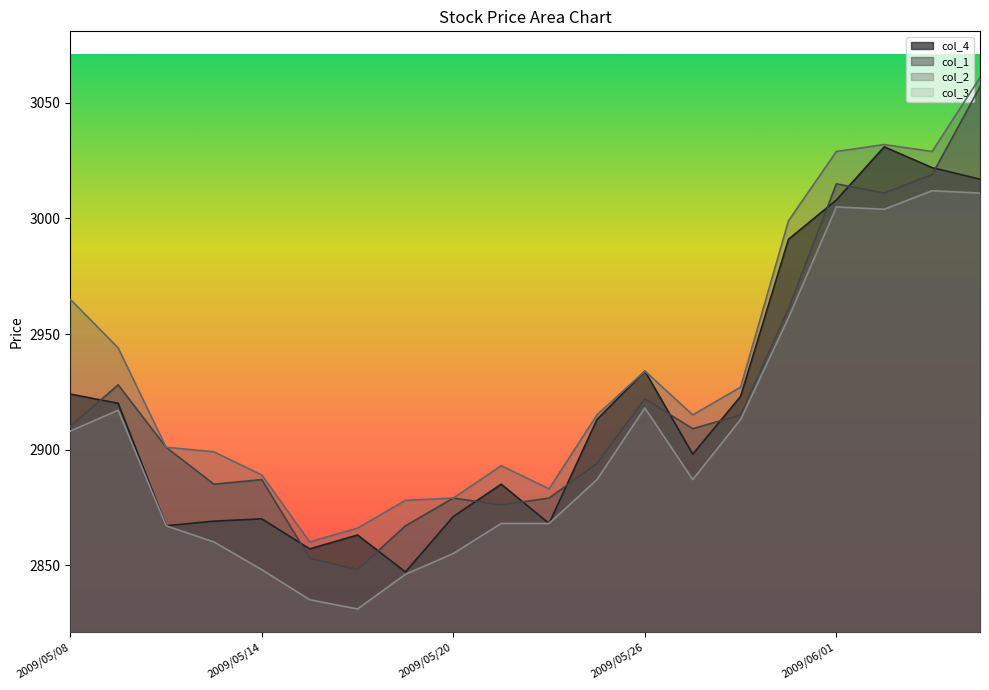

Does the chart have visible grid lines?

No